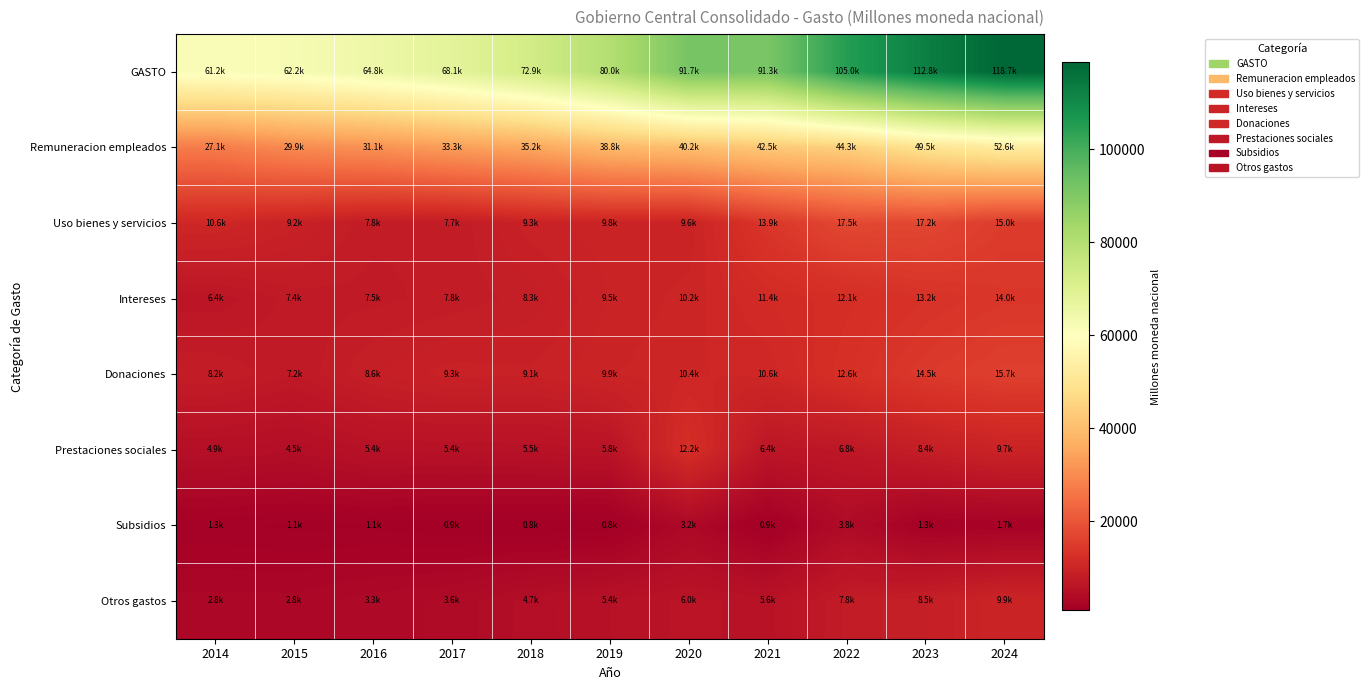

At which category is the sum across all series the highest?

2024